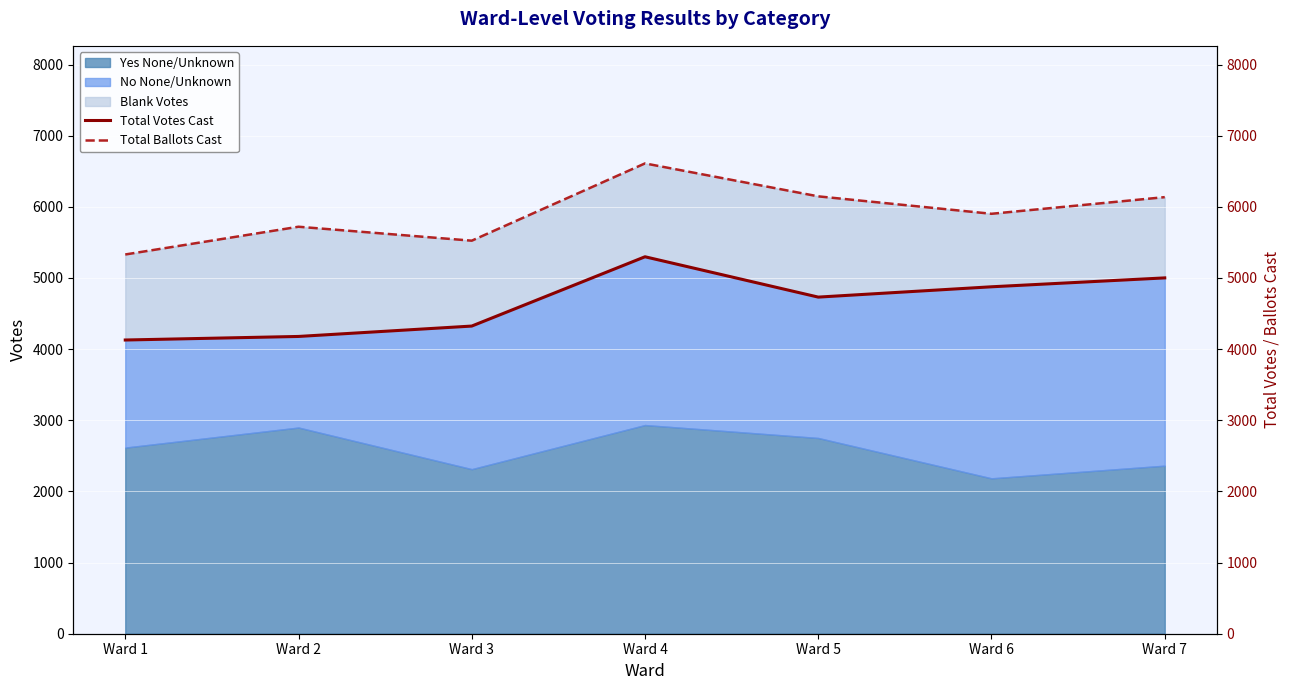

True or false: Total Ballots Cast has a value of 2069 at Ward 6.

False